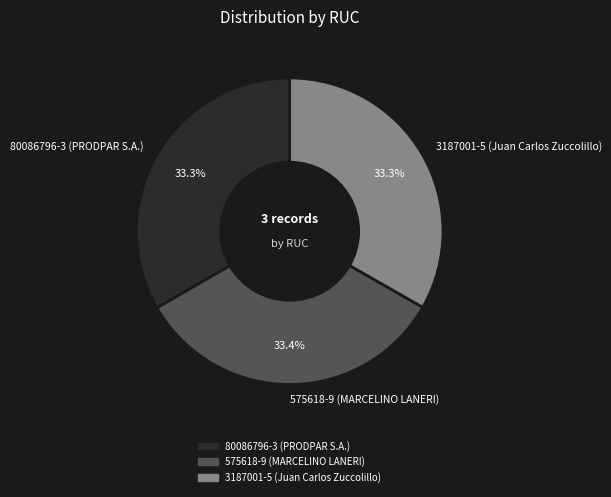

What percentage is the 3187001-5 (Juan Carlos Zuccolillo) slice, to the nearest percent?

33%